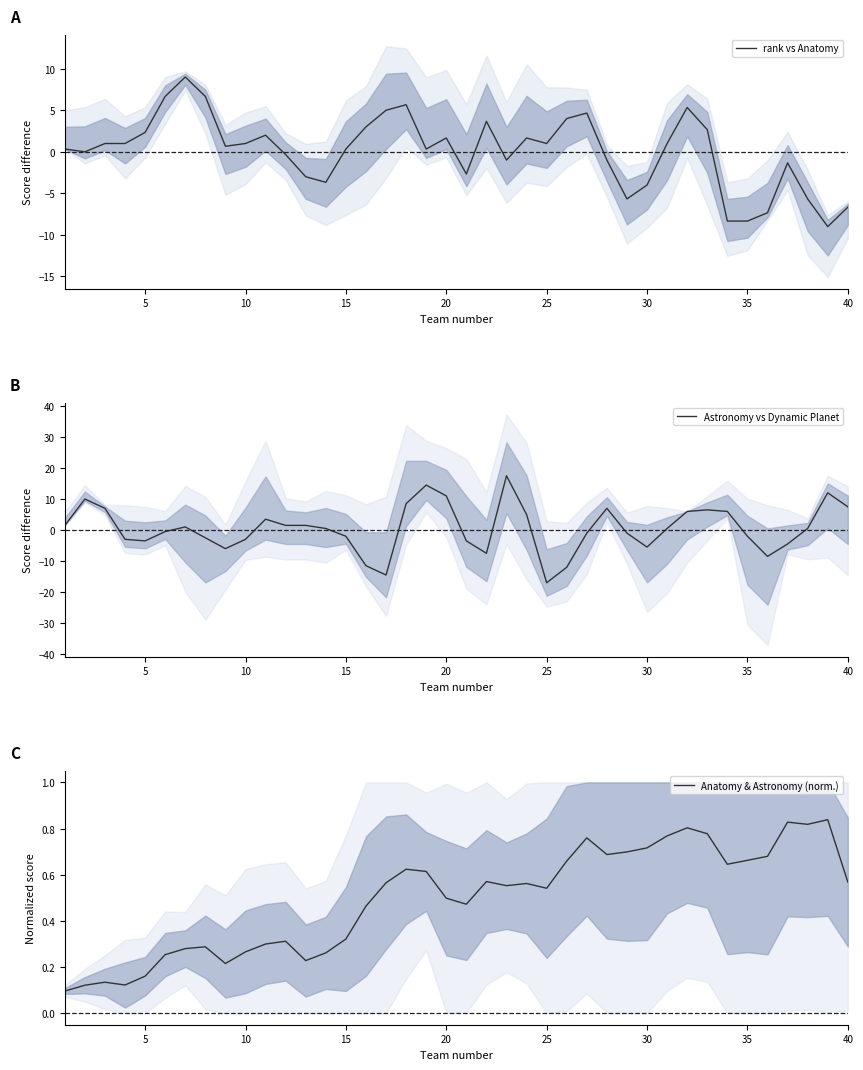

True or false: Anatomy & Astronomy (norm.) and rank vs Anatomy intersect in this chart.

True